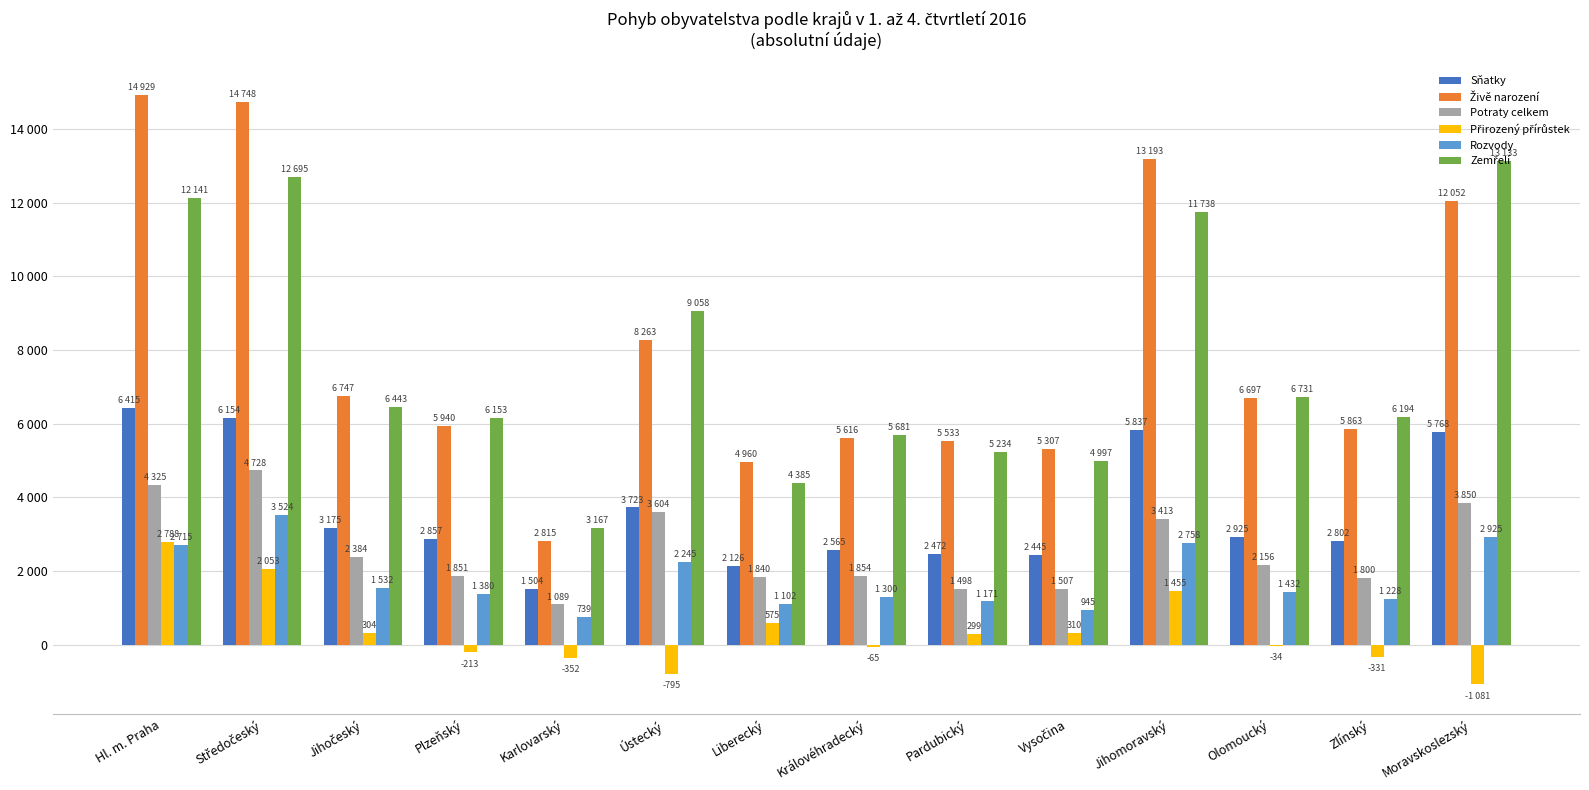

Are the bars grouped side by side (vs. stacked)?

Yes